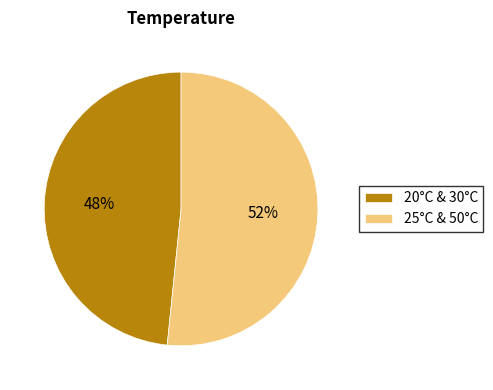

To the nearest percent, what is the combined percentage of 25°C & 50°C and 20°C & 30°C?

100%